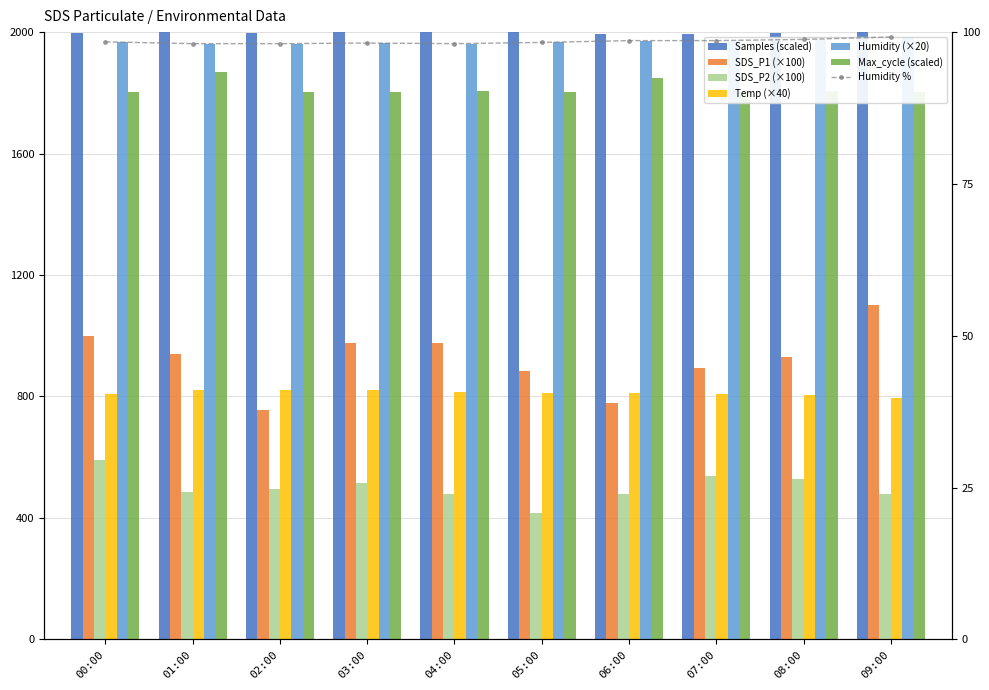

At which label does SDS_P1 first exceed 940?

00:00